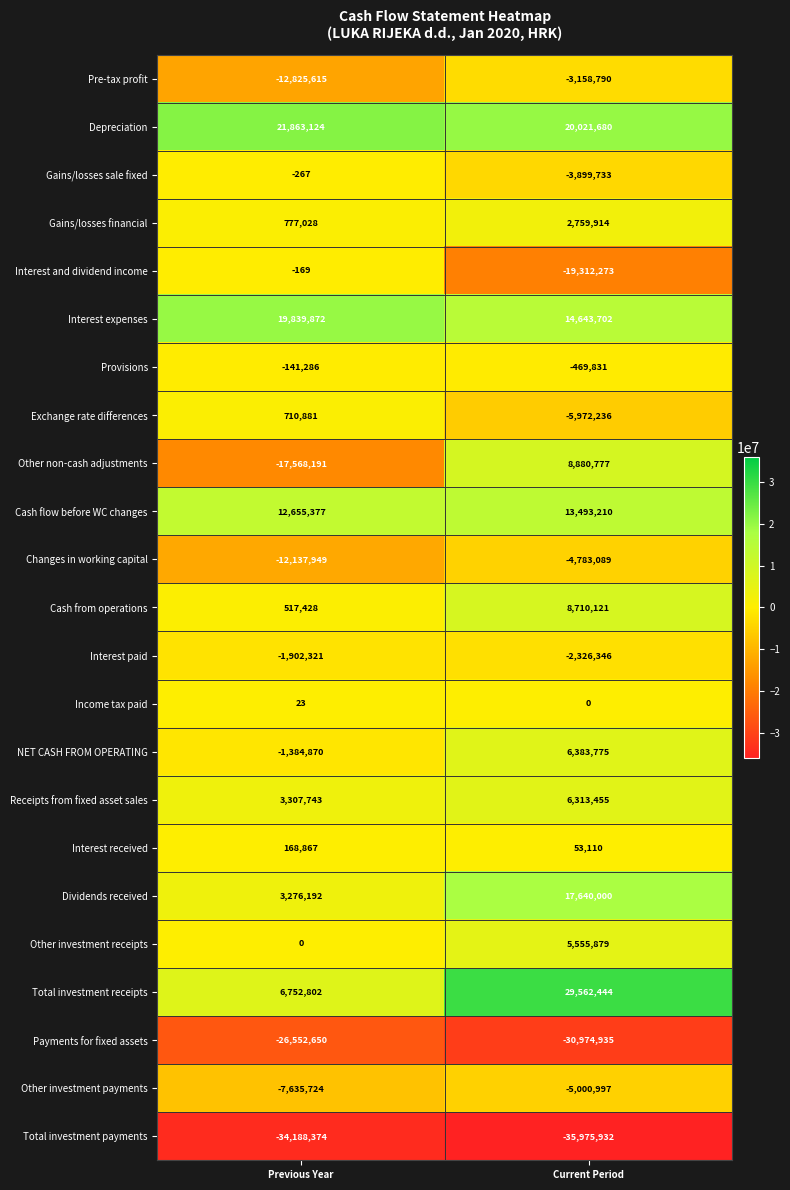

Between Previous Year and Current Period, which series saw the biggest shift?

Other non-cash adjustments